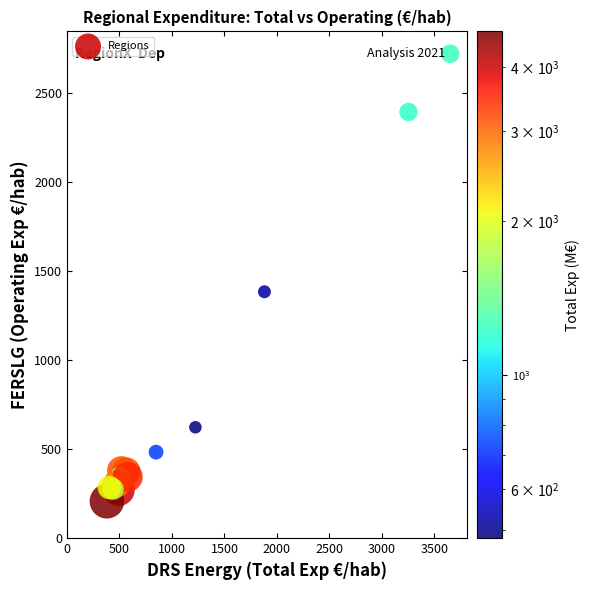

What Y value in the scatter plot is closest to 1463?

1383.8